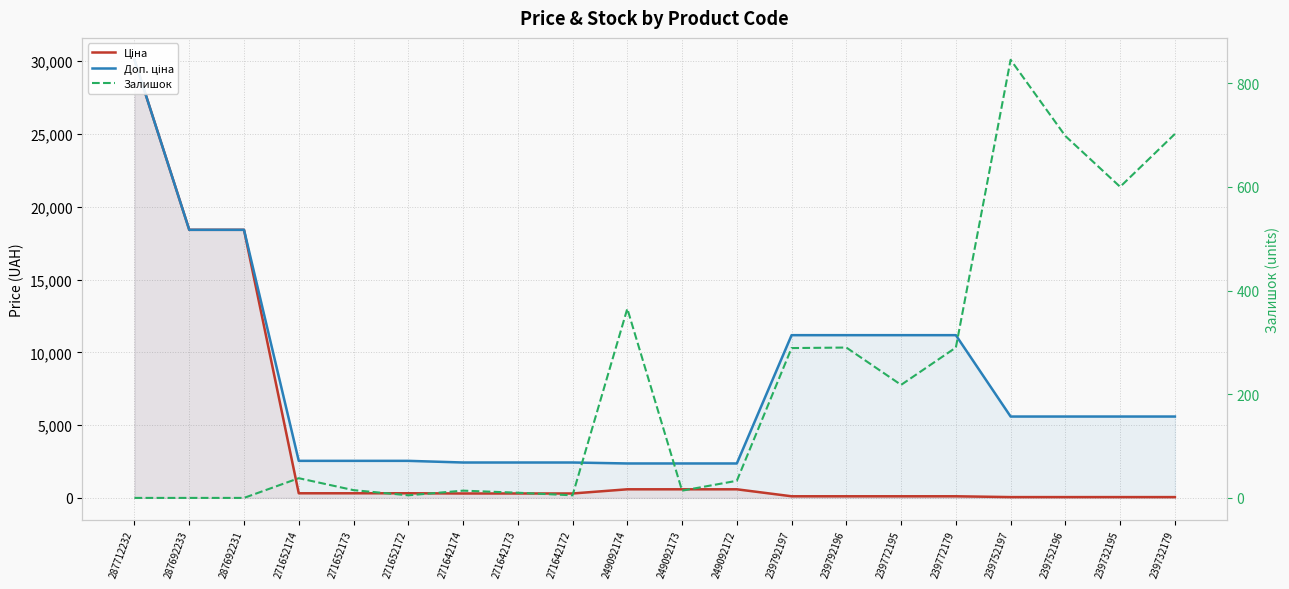

What is the spread (max minus min) of values at 239792197?

11070.2